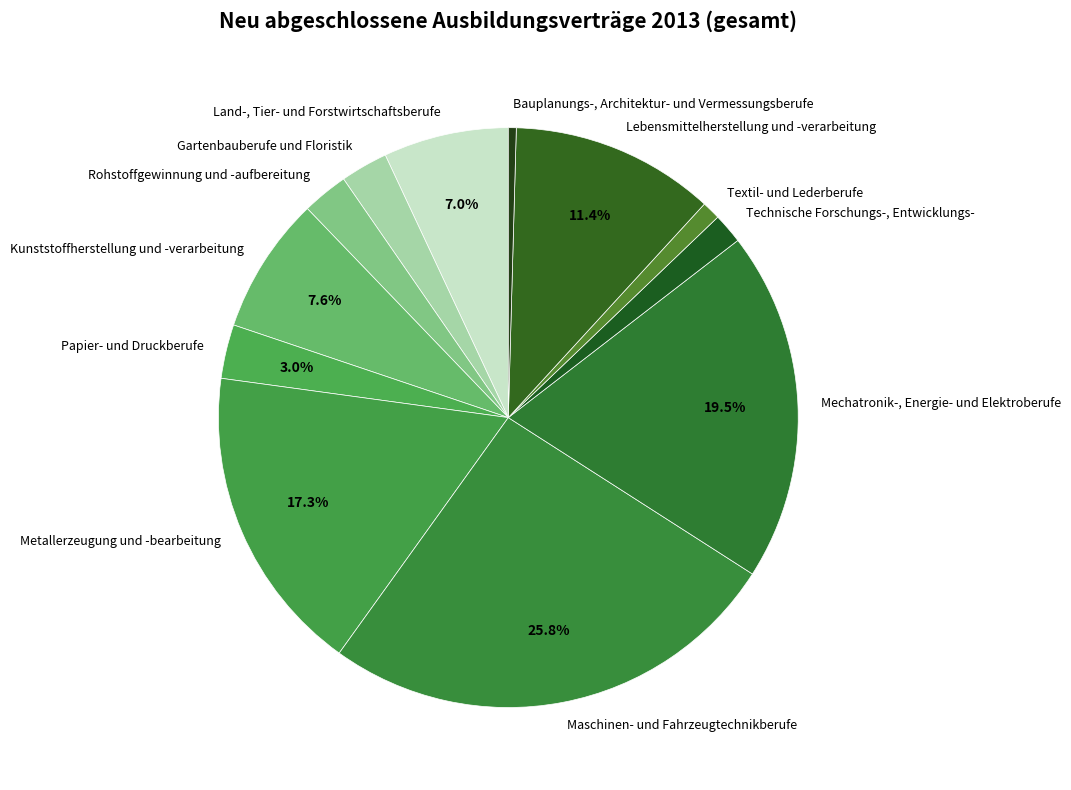

What is the ratio of the value at Gartenbauberufe und Floristik to the value at Papier- und Druckberufe?

0.9